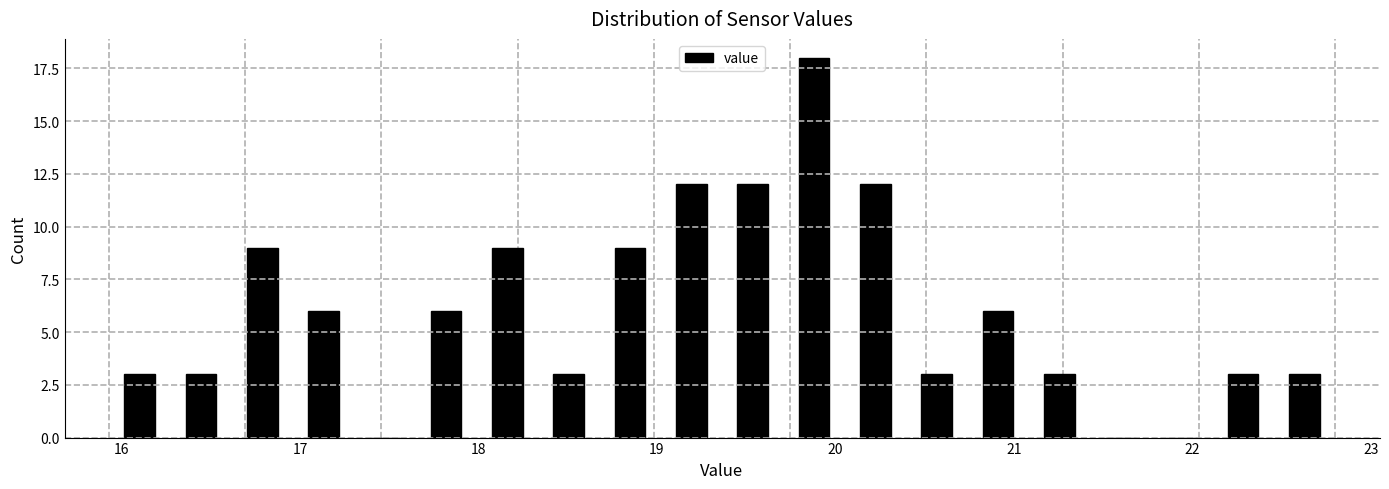

Read against the x-axis, roughly where is the centre of the tallest bar?

19.9